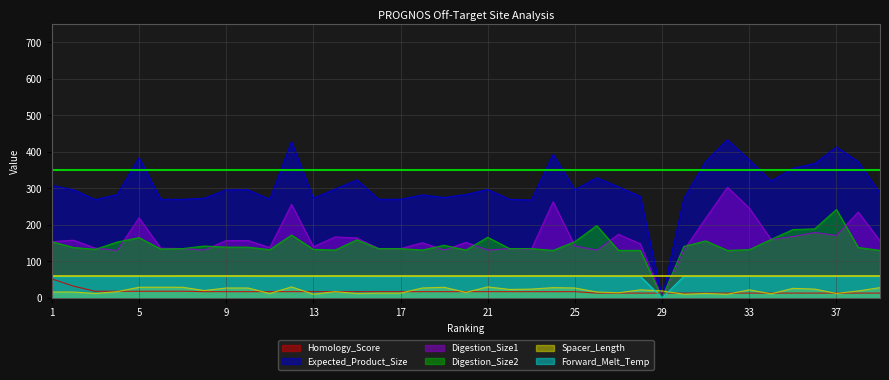

Does the chart display data point markers on the line(s)?

No